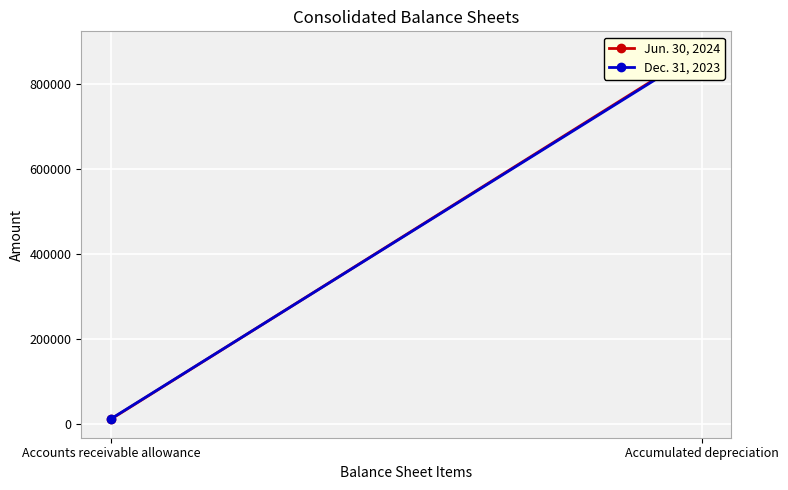

What position from the left is Accounts receivable allowance?

1